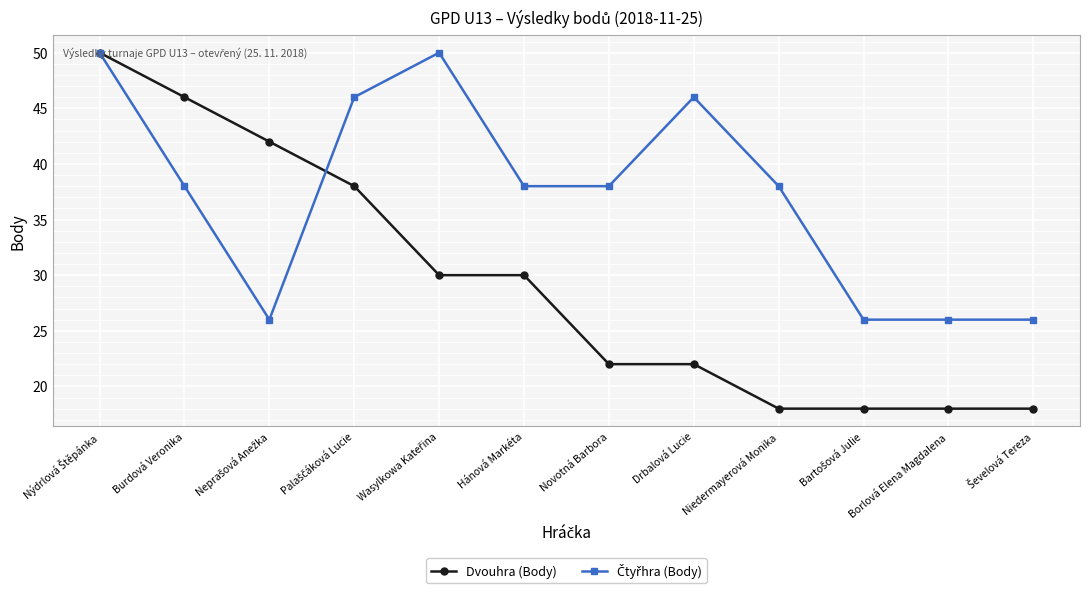

What is the smallest value displayed?

18